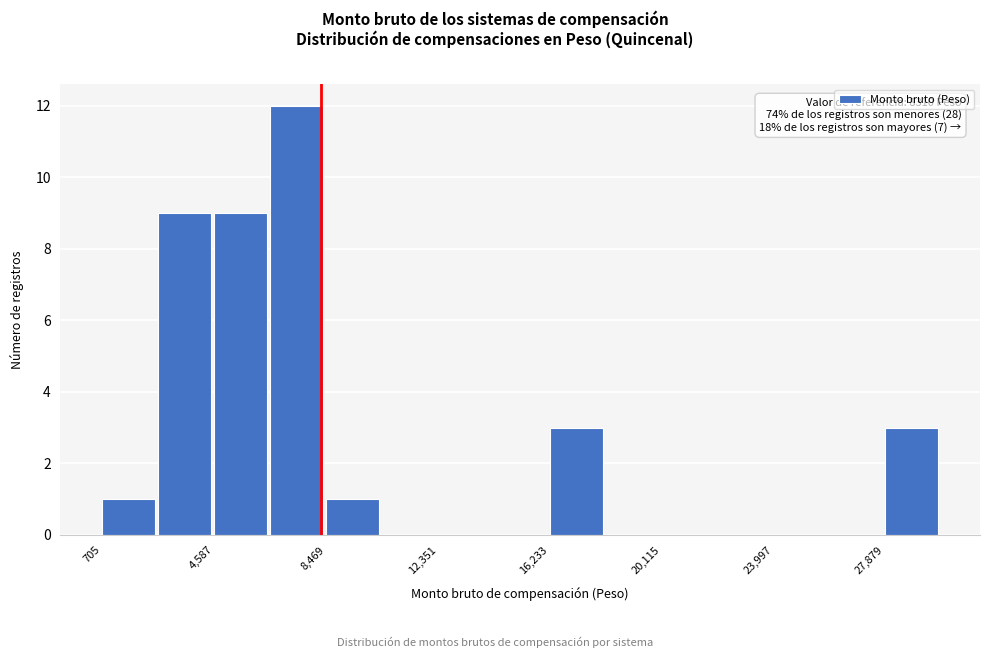

Around what value on the x-axis is the tallest bar? Give the approximate position of its centre, as read against the axis.

7500